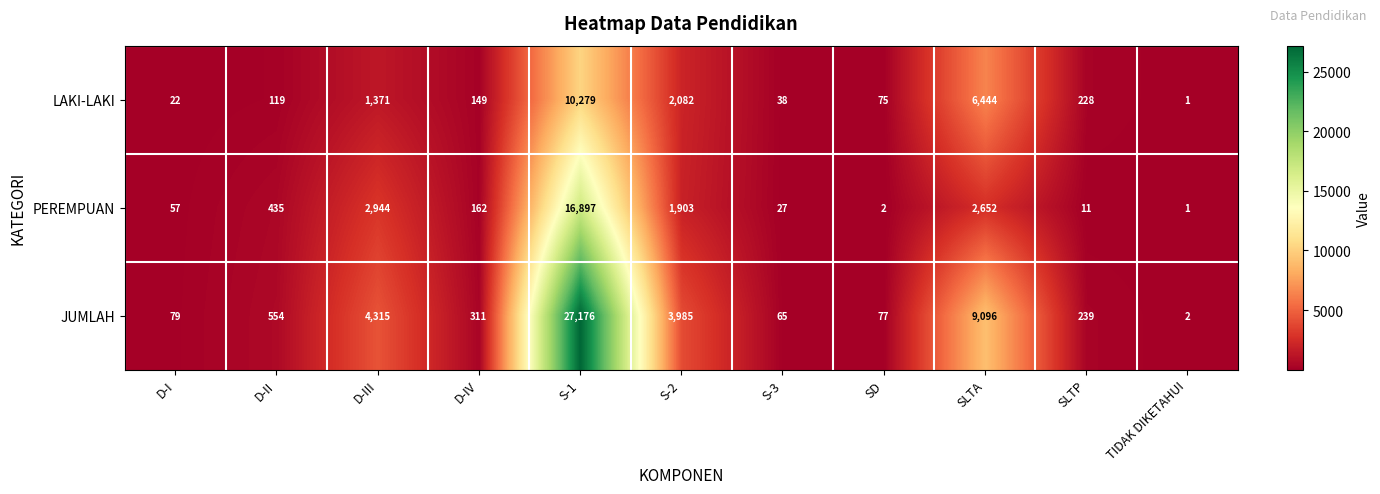

What is the difference between the second highest and second lowest values in the LAKI-LAKI series?

6422